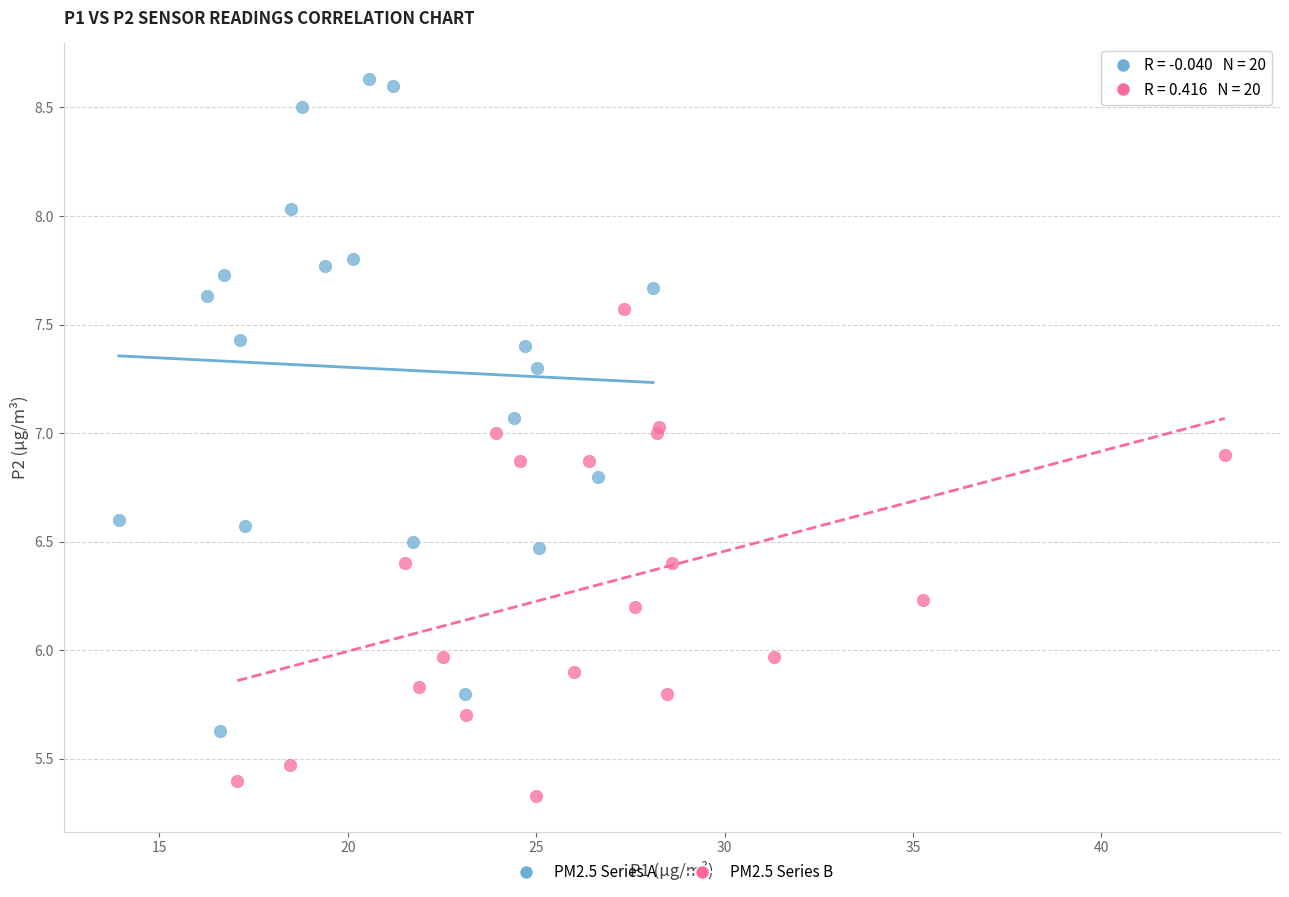

Which series reaches the maximum Y coordinate?

PM2.5 Series A